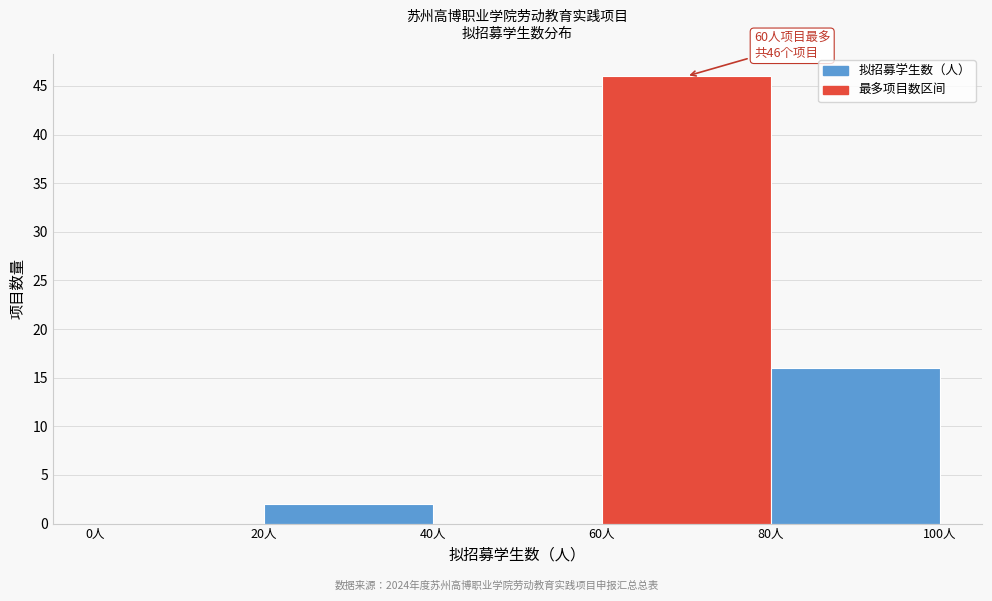

Which range on the x-axis has the tallest bar?

60 to 80